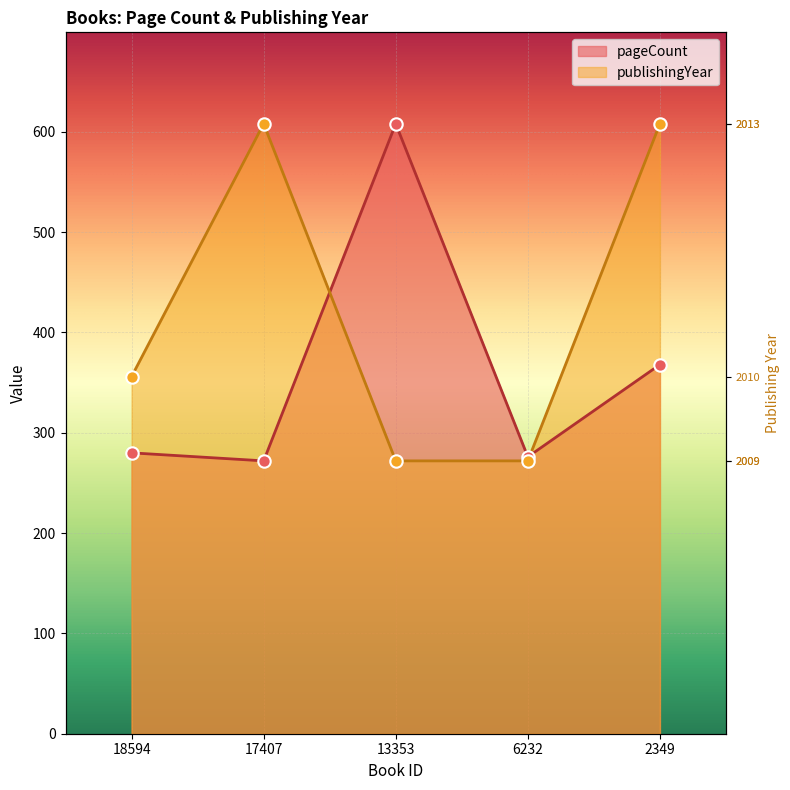

Which series has the largest Y range (max minus min)?

pageCount